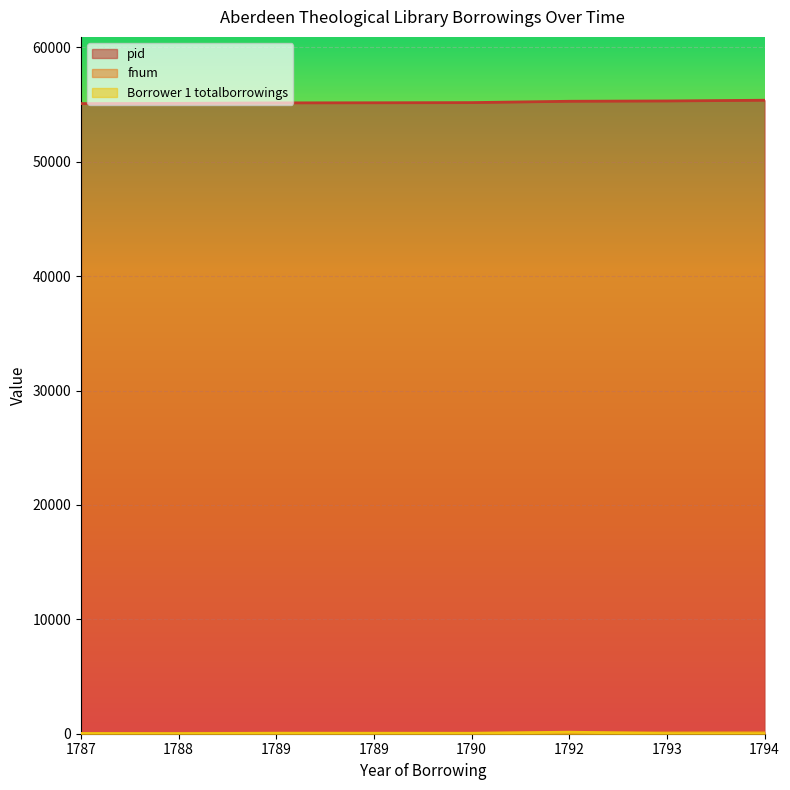

True or false: pid and Borrower 1 totalborrowings cross at least once.

False